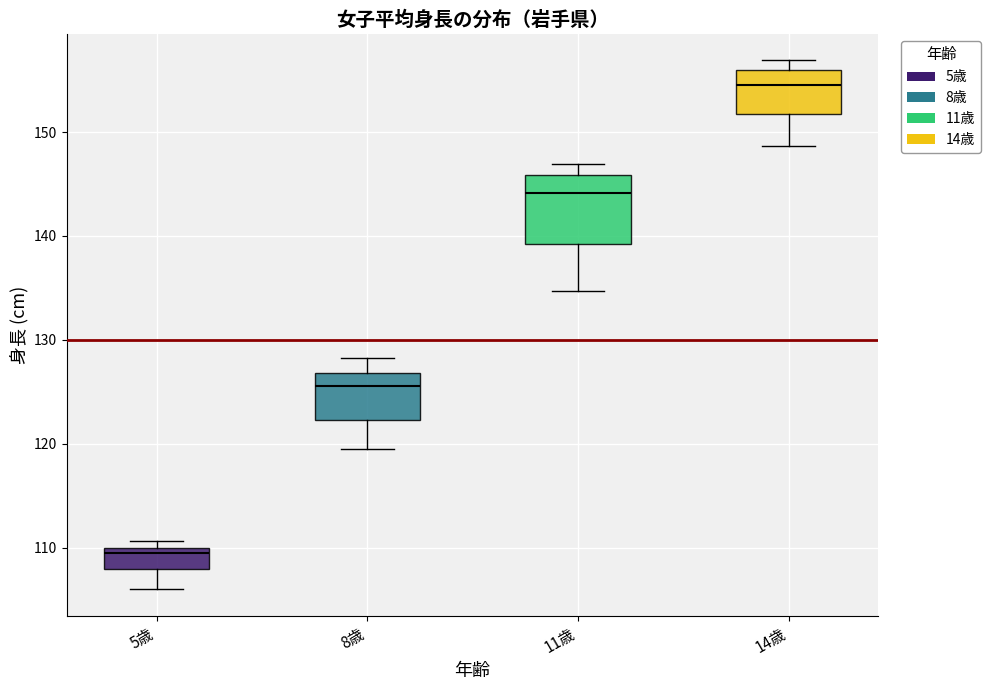

Comparing the boxes themselves (not the whiskers), which one is the tallest?

11歳